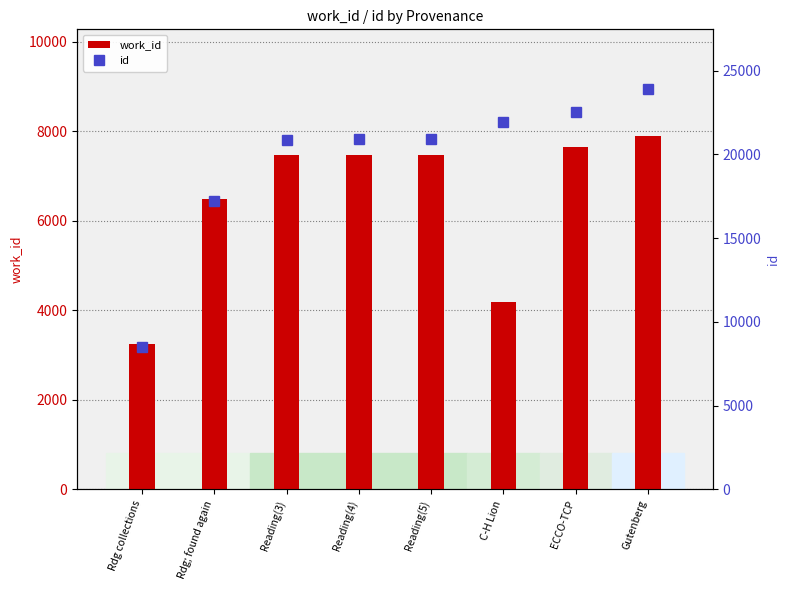

Reading right to left, transcribe all the data shown in this chart.

work_id: 7902	7643	4177	7471	7470	7463	6478	3254
id: 23884	22542	21914	20904	20900	20883	17225	8509